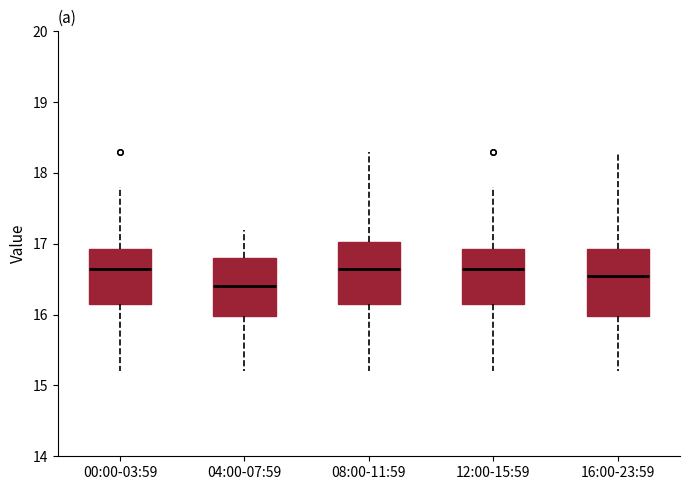

Reading left to right, read every box against the y-axis: the position of its median line, the range the box covers, and the ends of its whiskers. The values are not printed on the chart, so give them approximately, as read against the axis.

00:00-03:59: median 16.7, box 16.2 to 16.9, whiskers 15.2 to 17.8
04:00-07:59: median 16.4, box 16.0 to 16.8, whiskers 15.2 to 17.2
08:00-11:59: median 16.7, box 16.2 to 17.0, whiskers 15.2 to 18.3
12:00-15:59: median 16.7, box 16.2 to 16.9, whiskers 15.2 to 17.8
16:00-23:59: median 16.6, box 16.0 to 16.9, whiskers 15.2 to 18.3